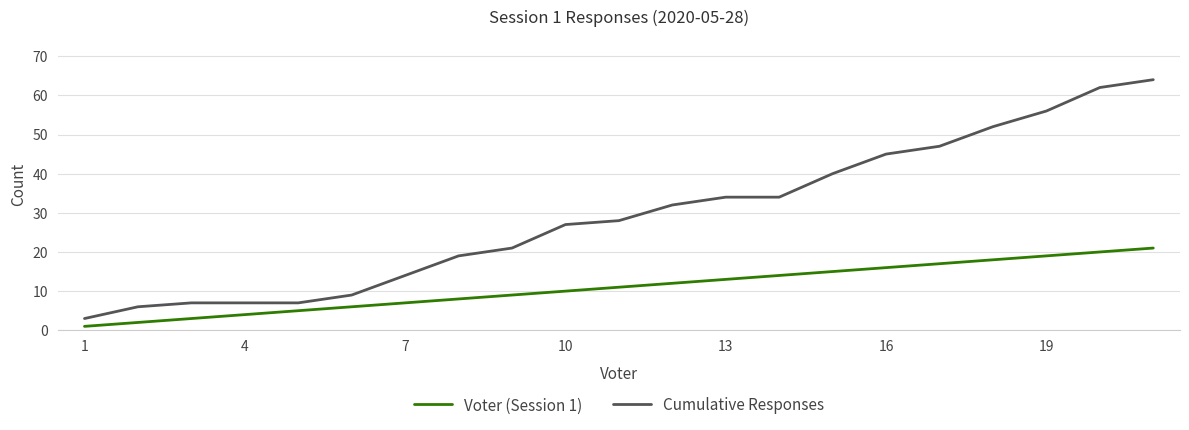

Which series has the largest total across all categories?

Cumulative Responses